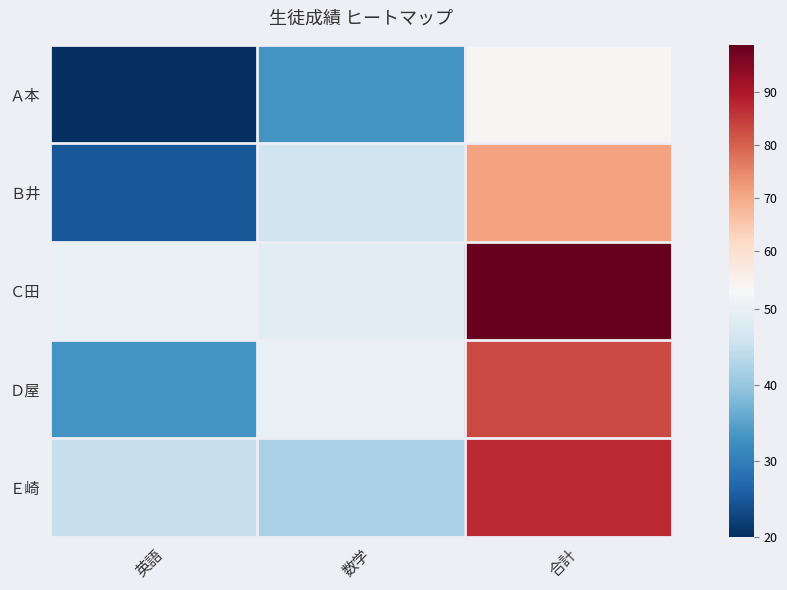

At which category is the sum across all series the highest?

合計